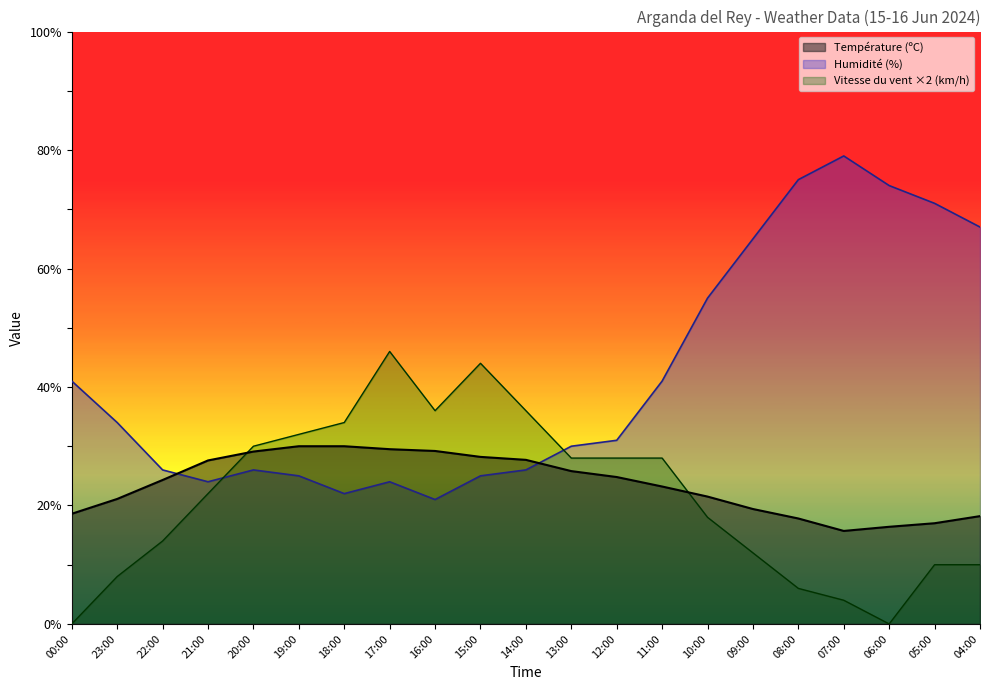

At which category is the sum across all series the highest?

17:00